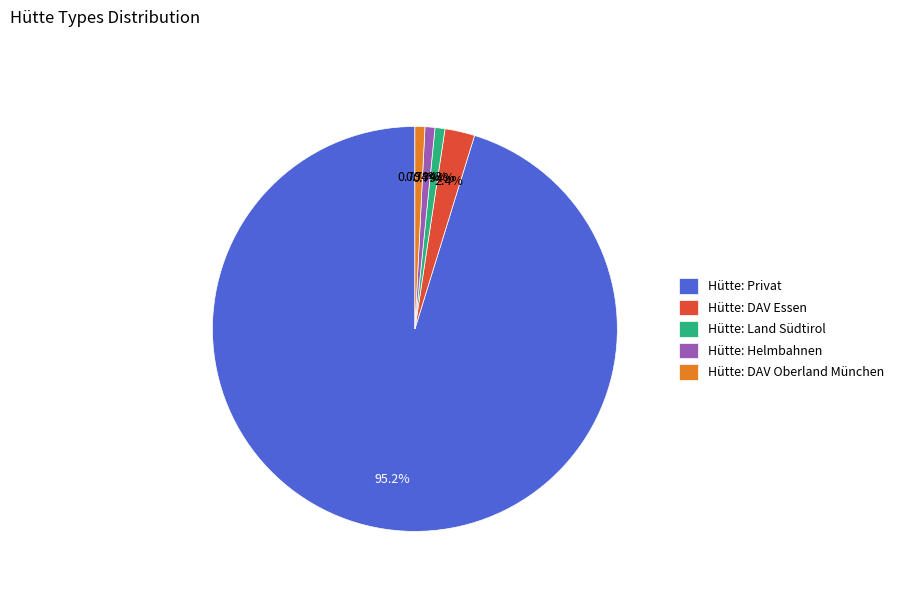

Does Hütte: DAV Oberland München account for over 50% of the chart?

No